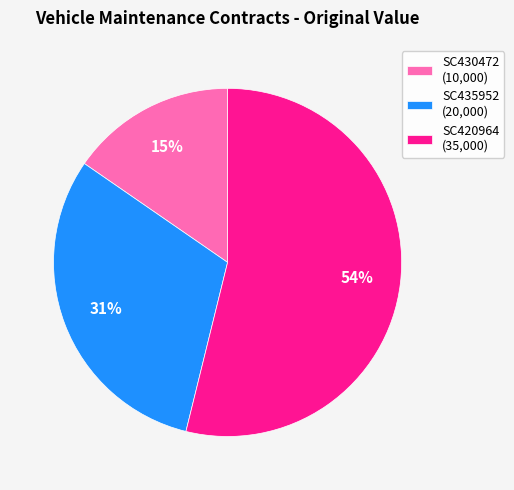

What is the ratio of the value at SC430472 (10,000) to the value at SC435952 (20,000)?

0.5